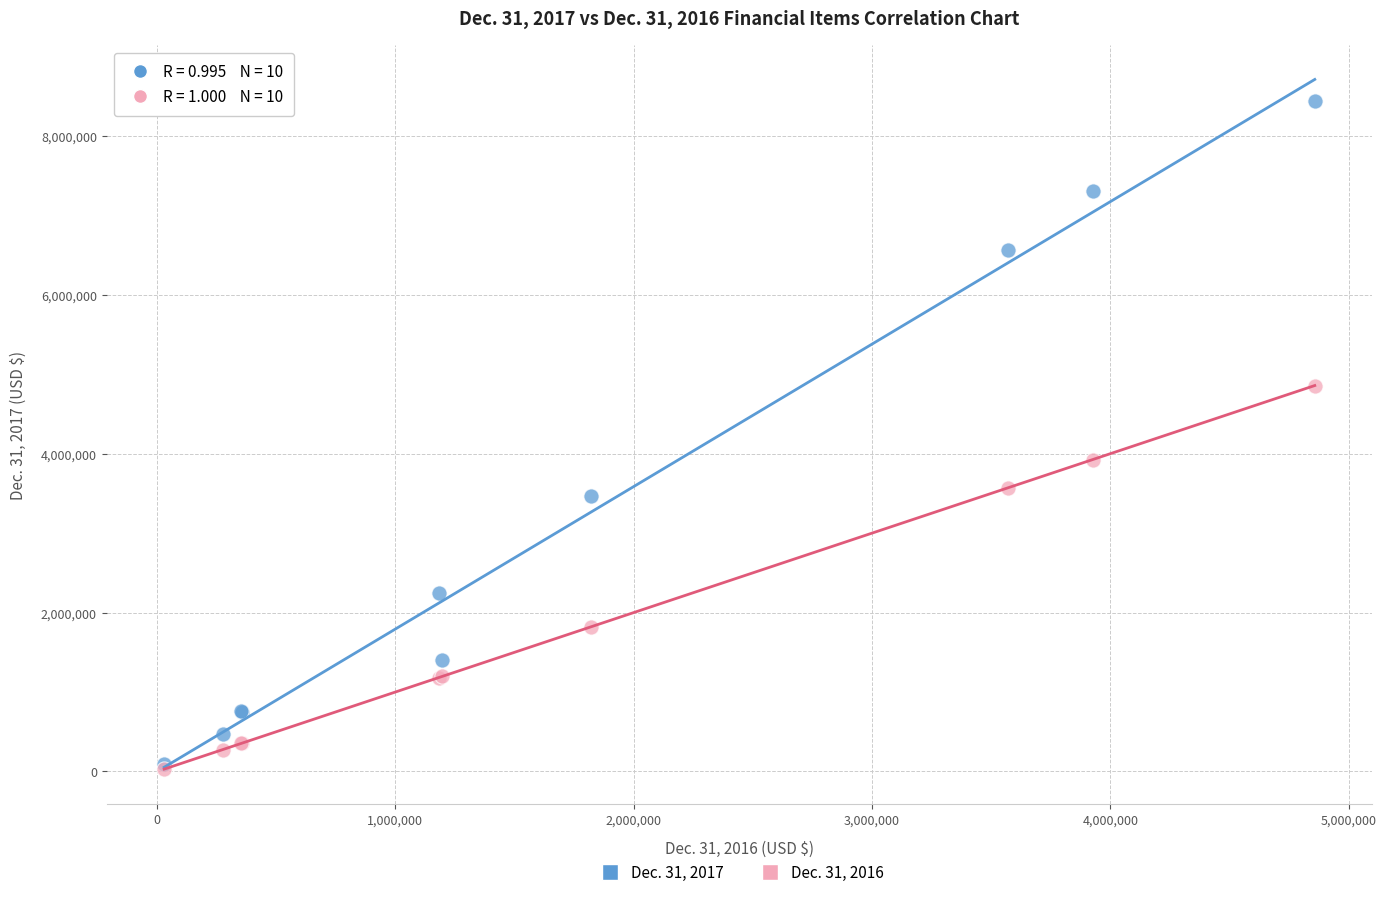

Across all series, what Y value is closest to 4234229?

3925373